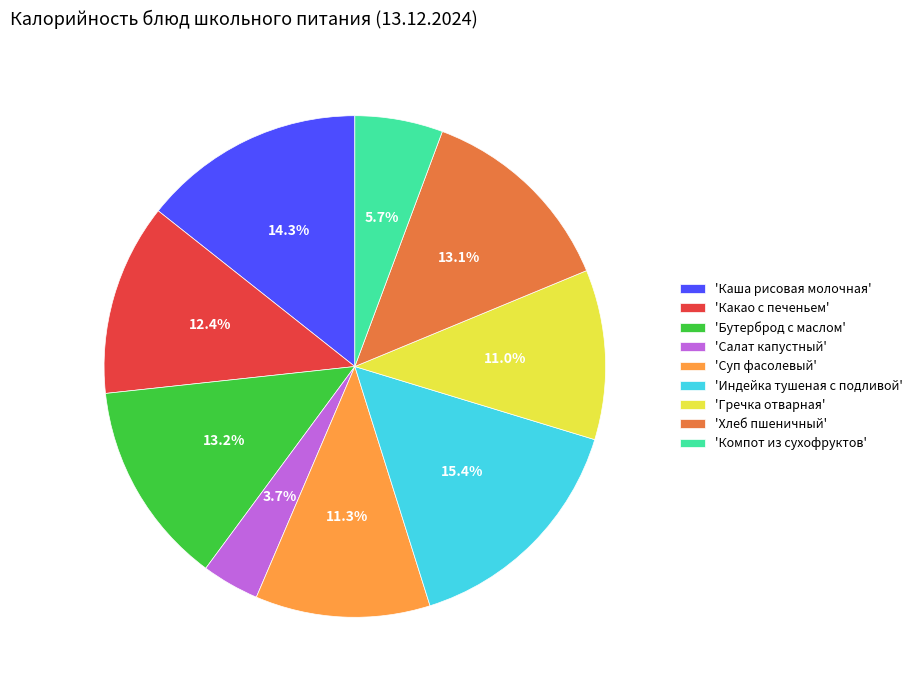

Combined, what portion of the pie is 'Индейка тушеная с подливой' and 'Бутерброд с маслом'?

28.6%